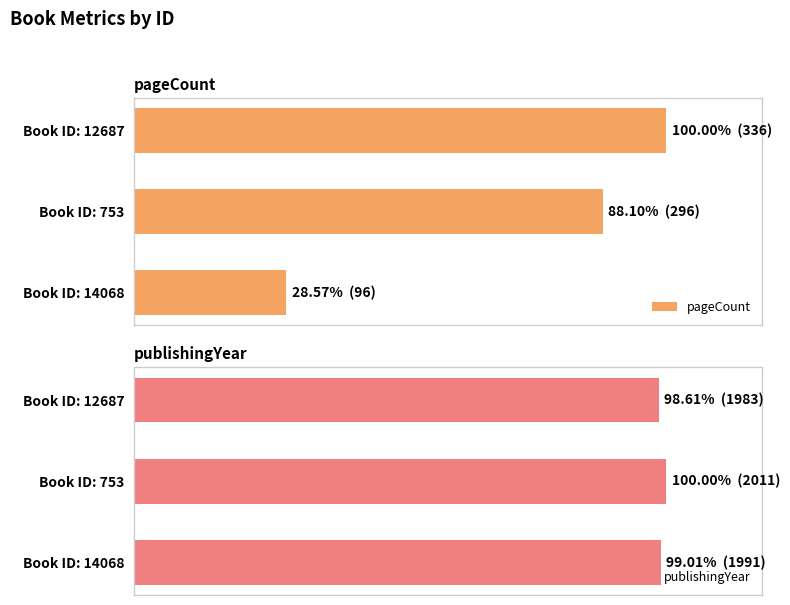

Rank the series by their average value, from lowest to highest.

pageCount, publishingYear